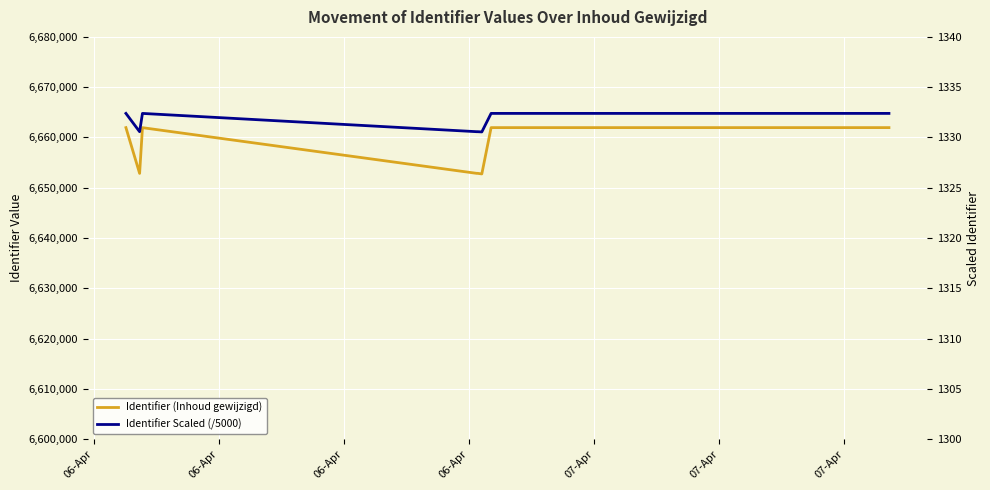

True or false: Identifier (Inhoud gewijzigd) and Identifier Scaled (/5000) cross at least once.

False